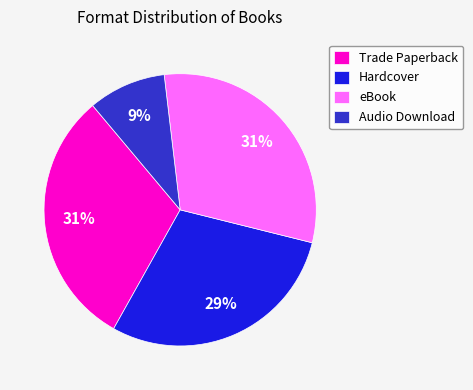

To the nearest percent, what is the difference between the largest and smallest slice percentages?

22%